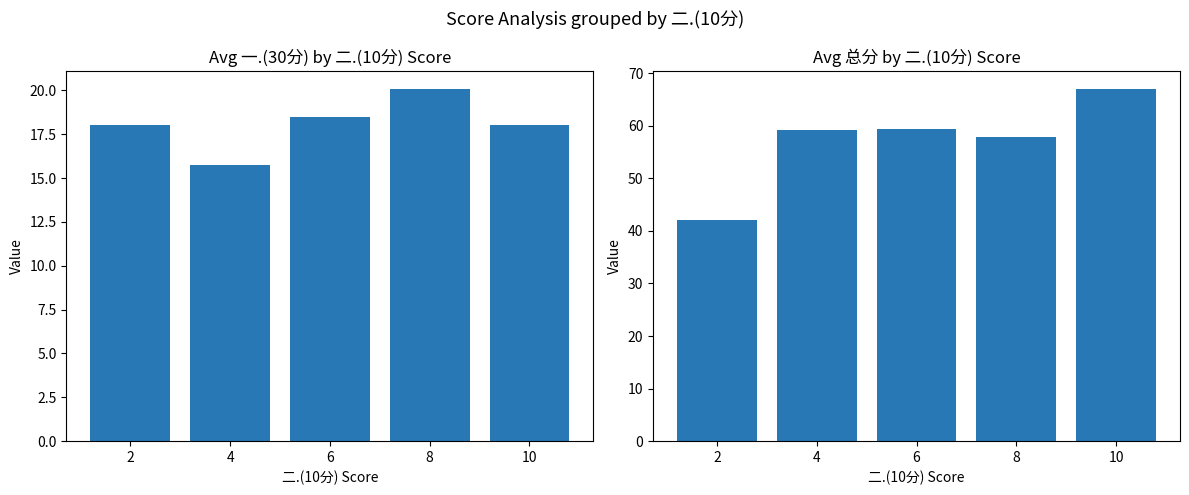

Which series changed the most between 2 and 4?

总分